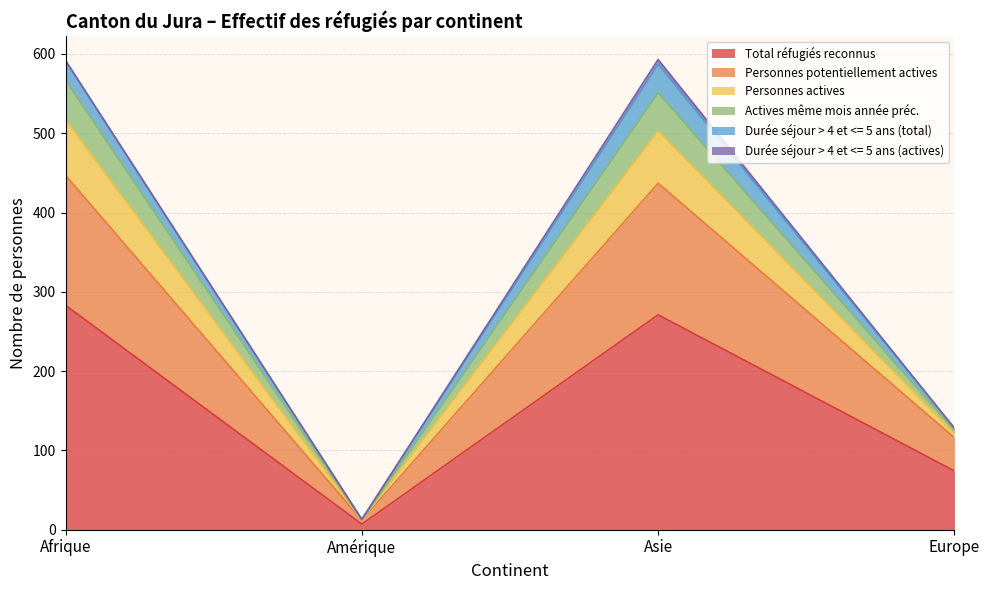

What is the maximum value for Total réfugiés reconnus?

283